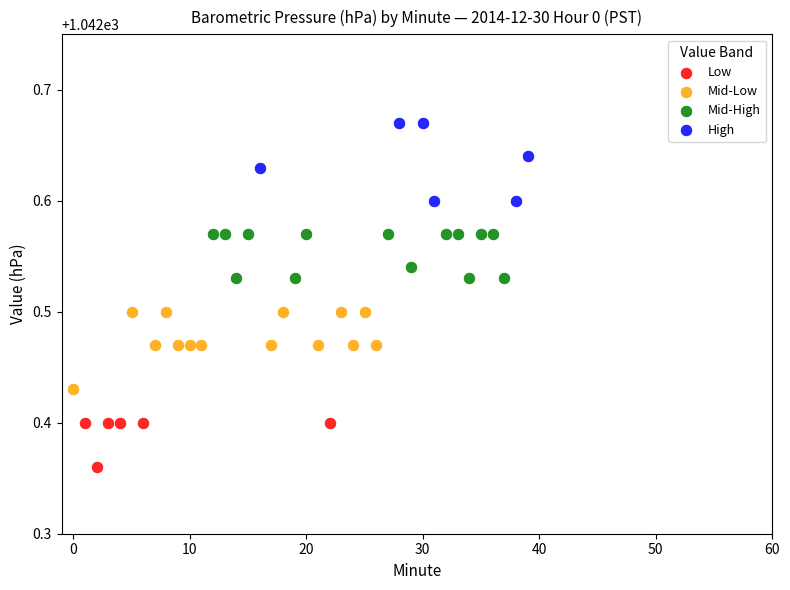

Which series reaches the minimum Y coordinate?

Low